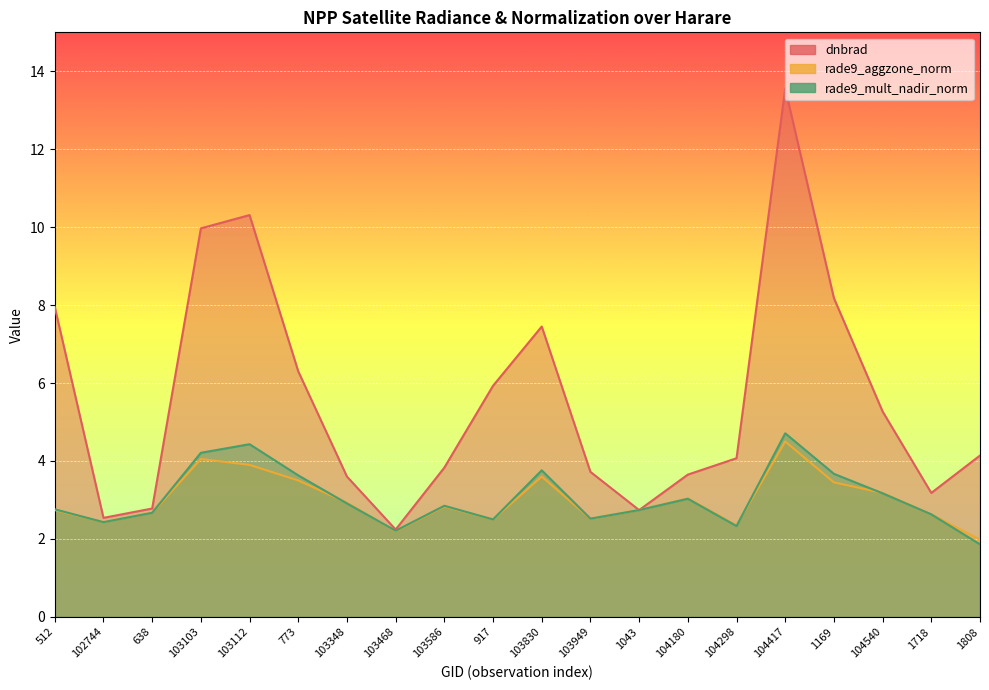

What is the lowest value of the dnbrad series?

2.2